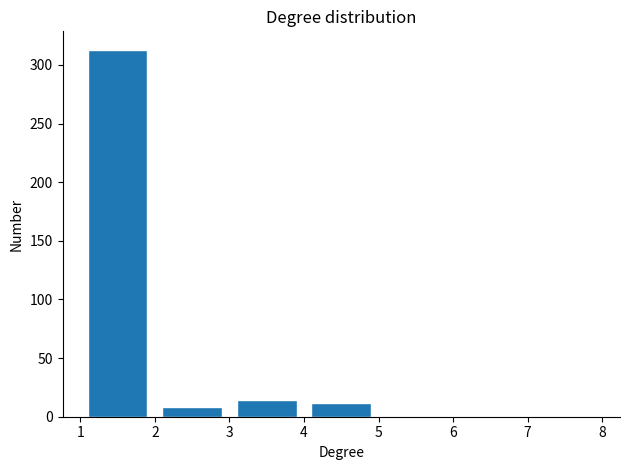

Over which range of the x-axis is the bar tallest?

1 to 2